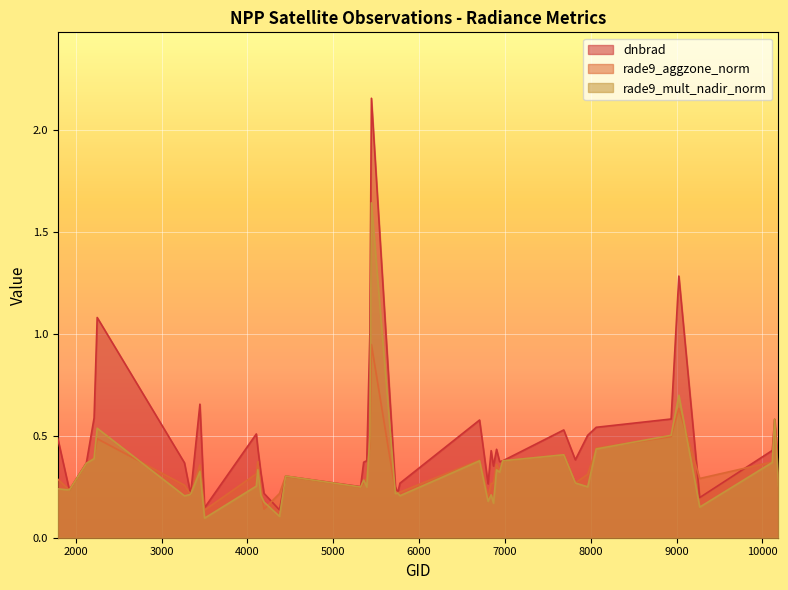

What is the value of the dnbrad point at the 23rd from the left?

0.3